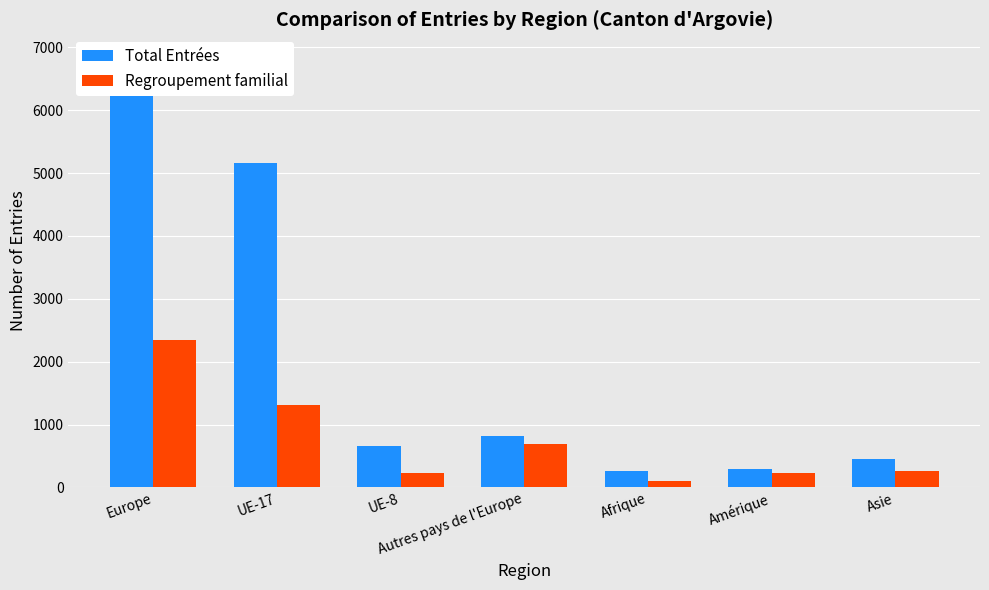

What is the minimum value shown in the chart?

99